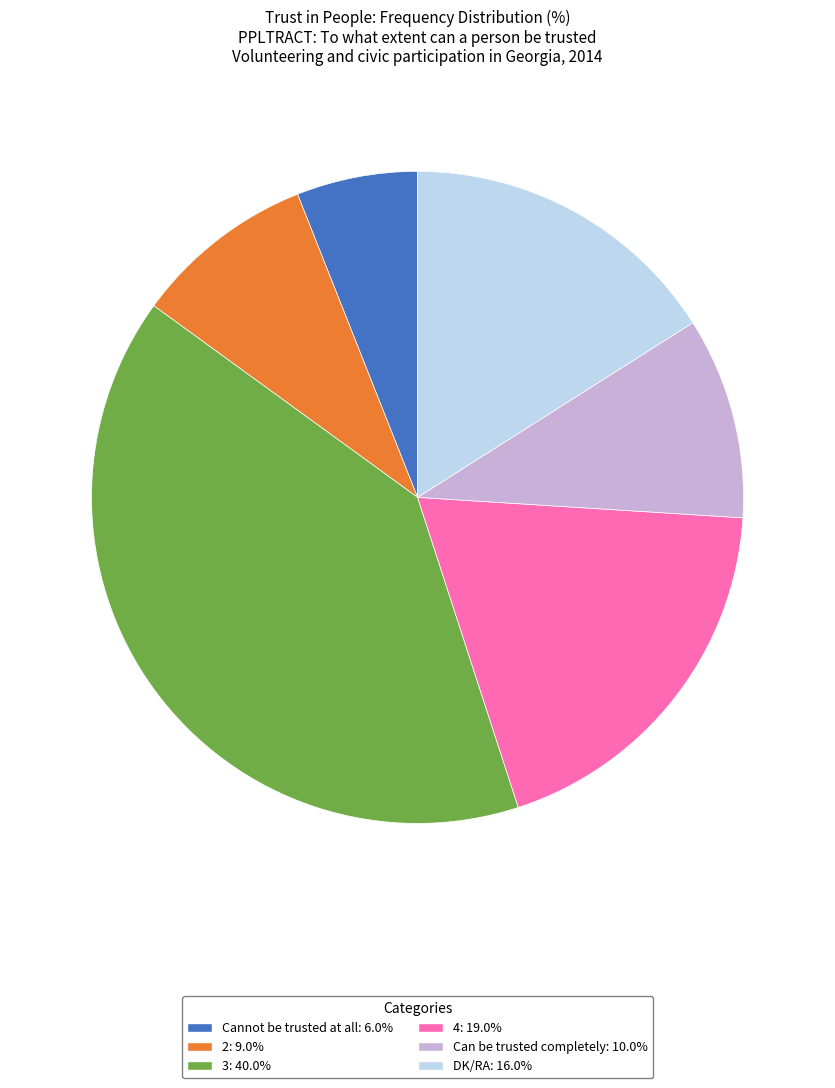

Which category has the biggest portion of the pie?

3